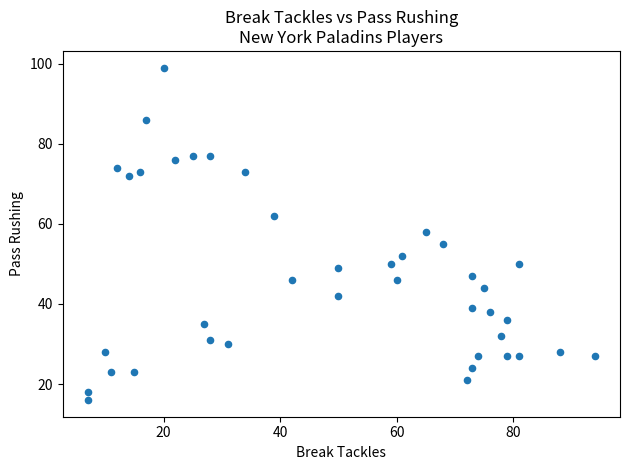

What Y value in the scatter plot is closest to 57?

58